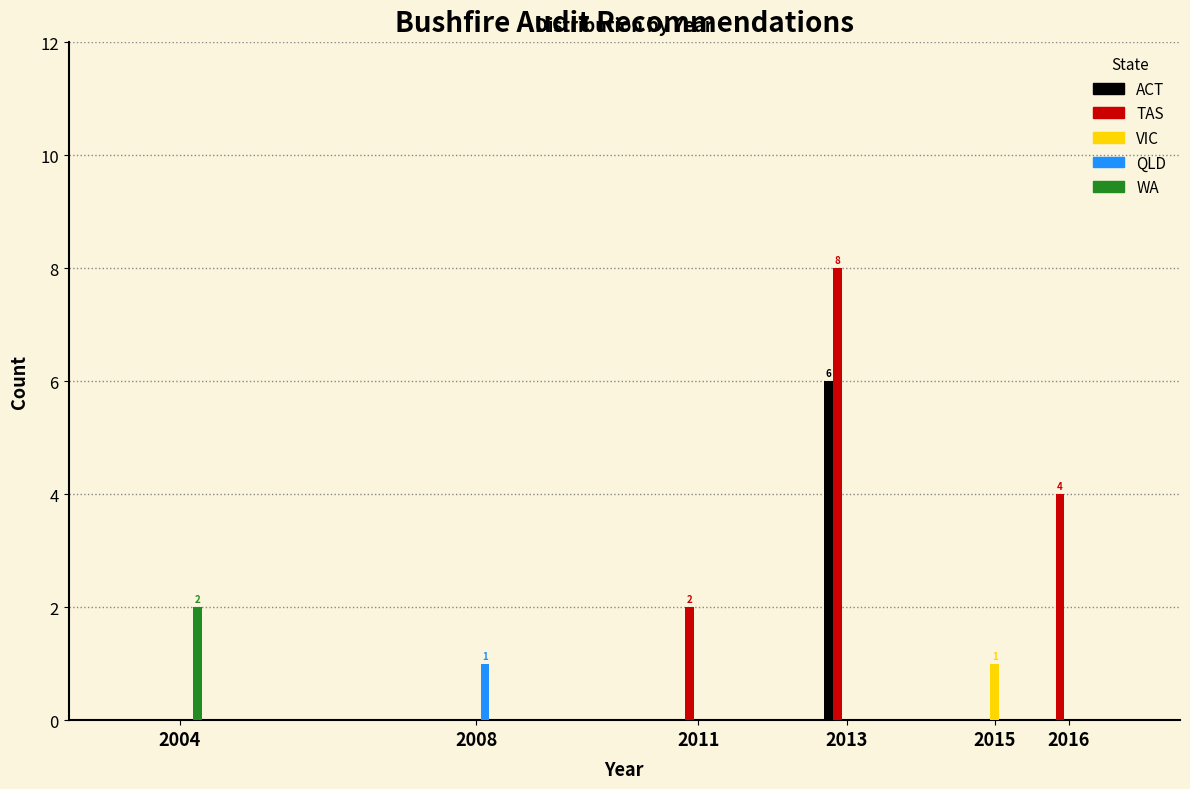

Reading left to right, transcribe all the data shown in this chart.

ACT: 2004=0	2008=0	2011=0	2013=6	2015=0	2016=0
TAS: 2004=0	2008=0	2011=2	2013=8	2015=0	2016=4
VIC: 2004=0	2008=0	2011=0	2013=0	2015=1	2016=0
QLD: 2004=0	2008=1	2011=0	2013=0	2015=0	2016=0
WA: 2004=2	2008=0	2011=0	2013=0	2015=0	2016=0